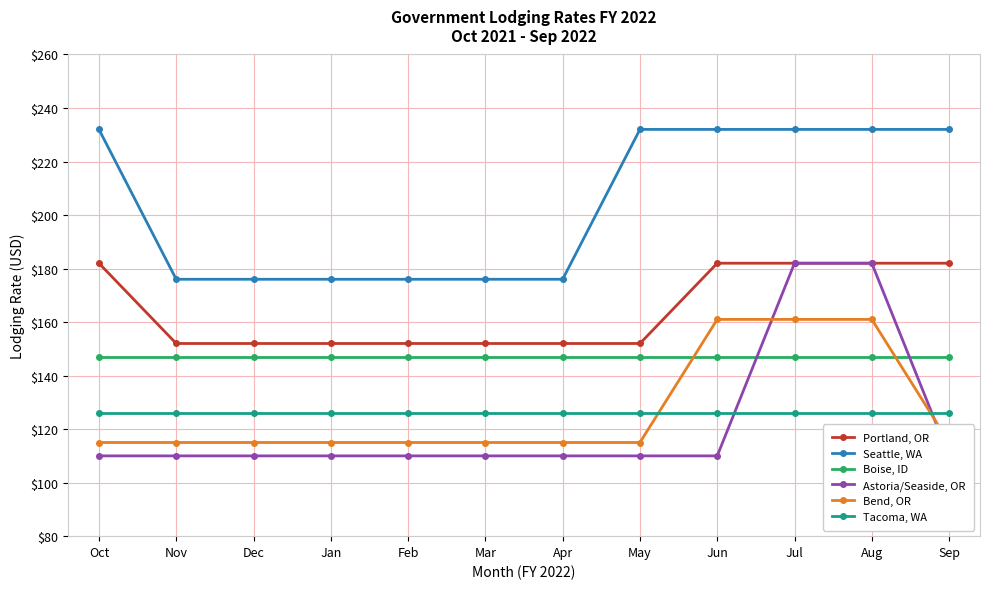

At which label is Seattle, WA closest to 204?

Oct